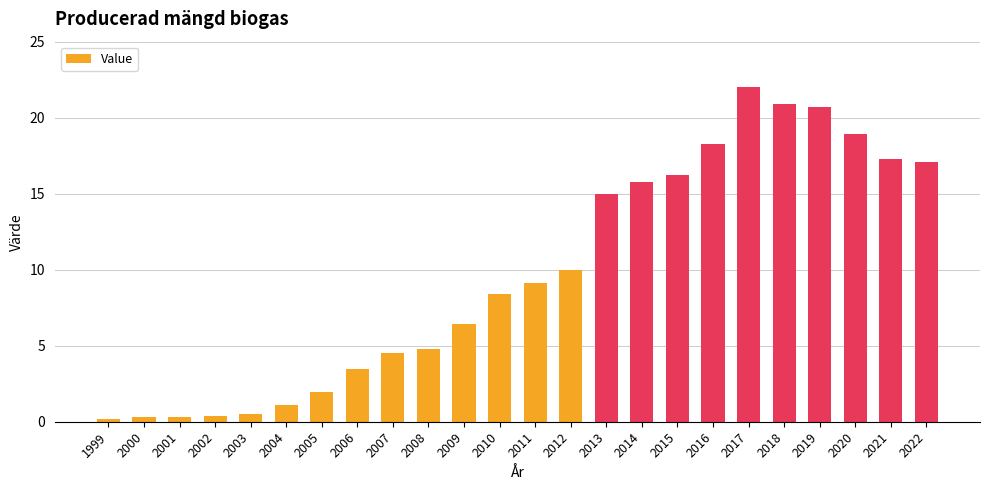

What is the difference between the maximum and minimum values?

21.8